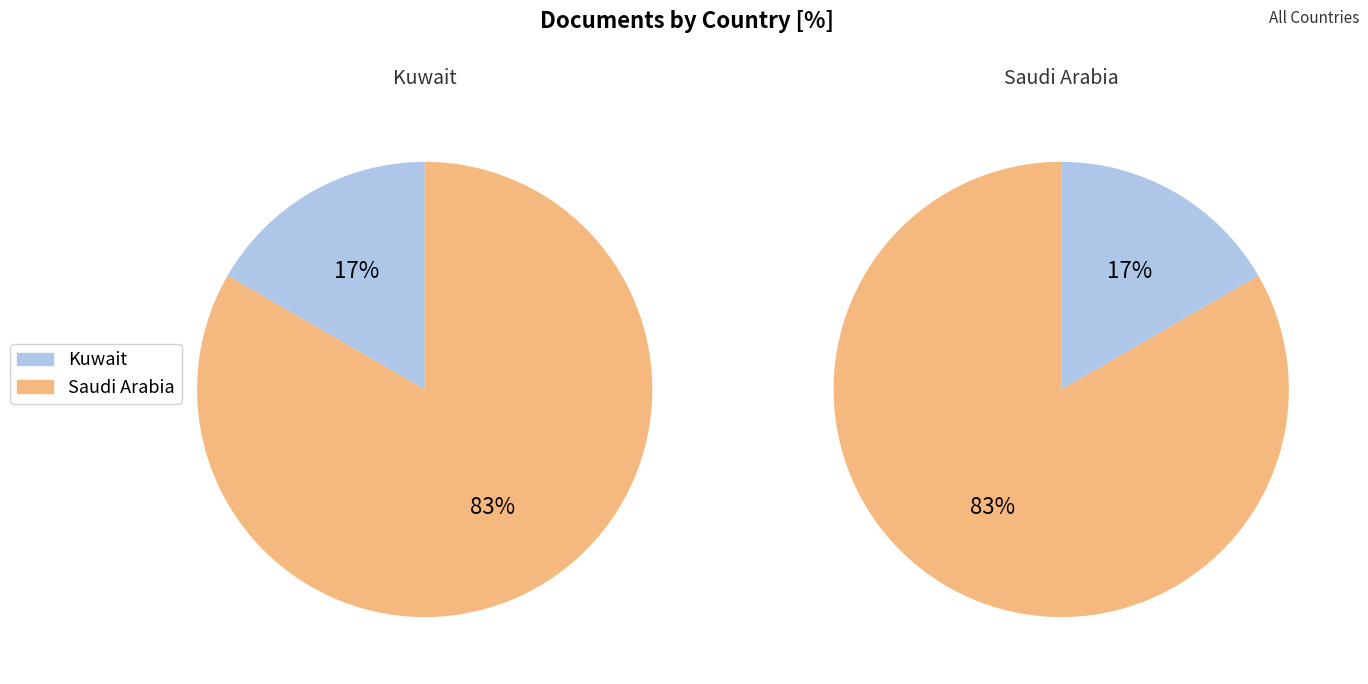

True or false: Kuwait accounts for 9% of the total.

False